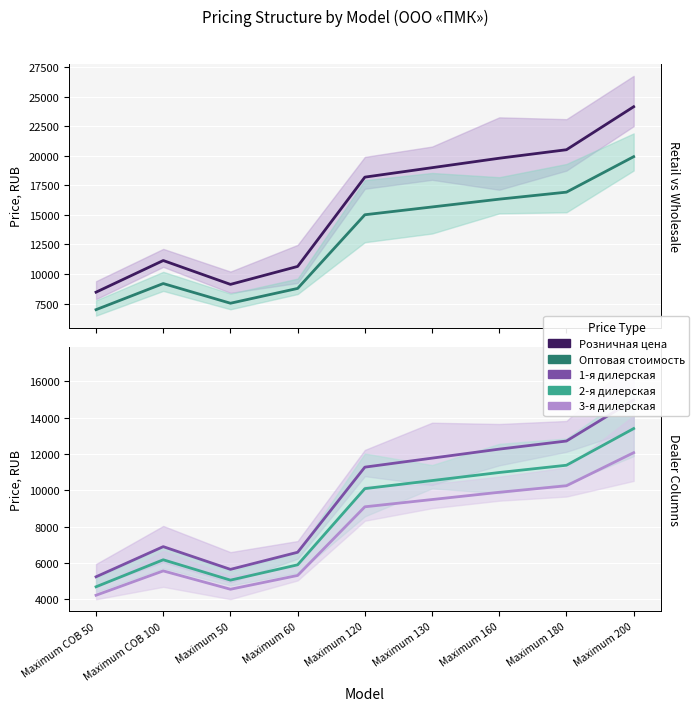

What is the sum of the Розничная цена values at Maximum 130 and Maximum 50?

28120.0